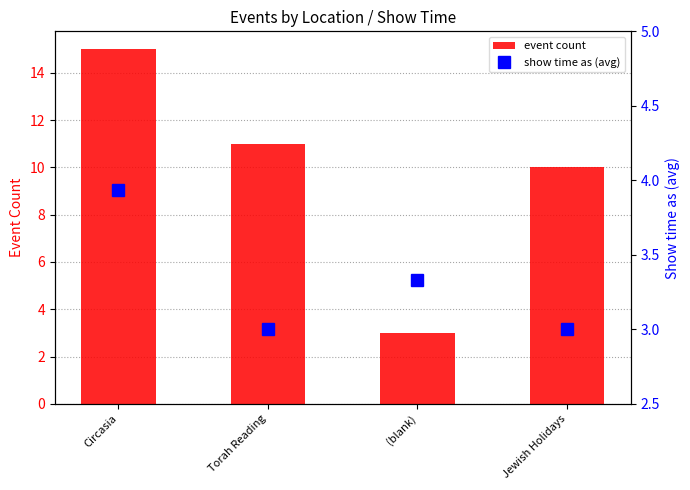

Reading left to right, list all the values displayed in this chart.

event count: Circasia=15.0	Torah Reading=11.0	(blank)=3.0	Jewish Holidays=10.0
show time as (avg): Circasia=3.9	Torah Reading=3.0	(blank)=3.3	Jewish Holidays=3.0